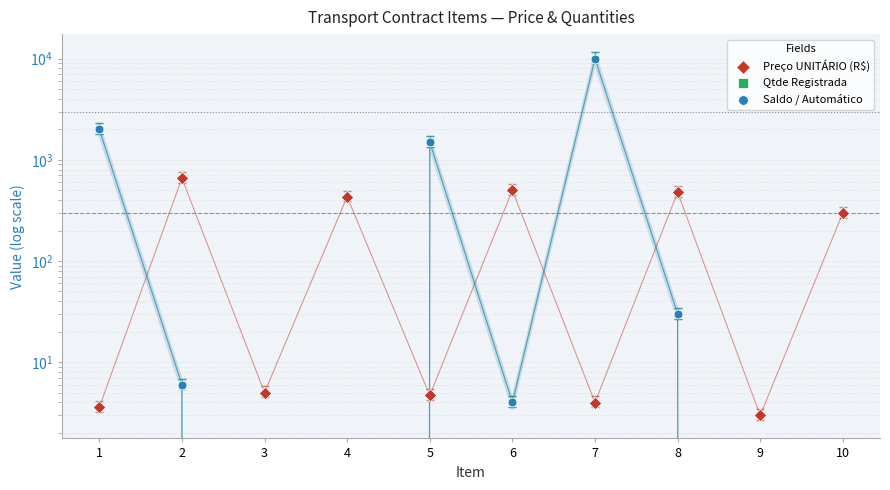

Which series has the widest spread of Y values?

Qtde Registrada